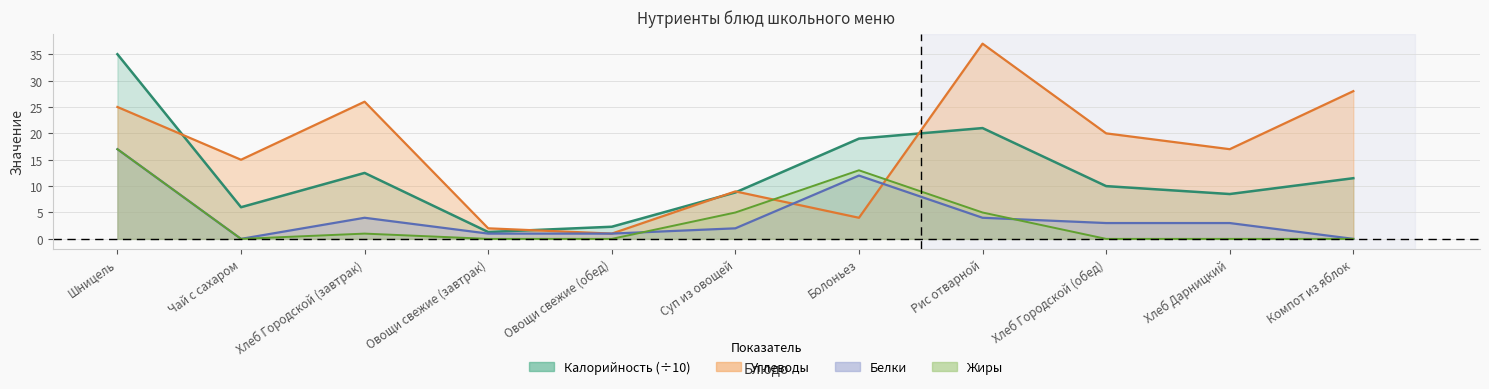

Between which two adjacent categories do Углеводы and Жиры first intersect?

Суп из овощей and Болоньез